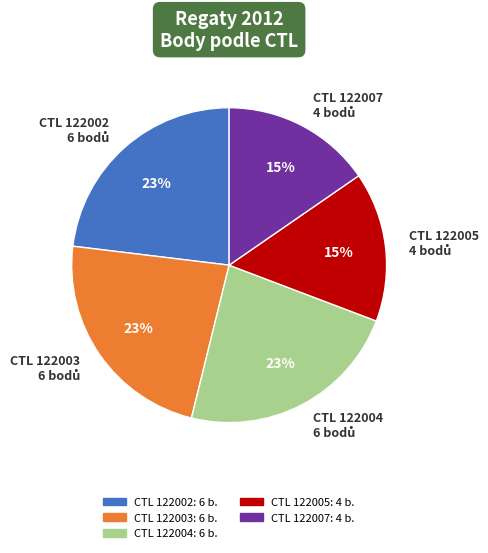

How many slices are in this pie chart?

5